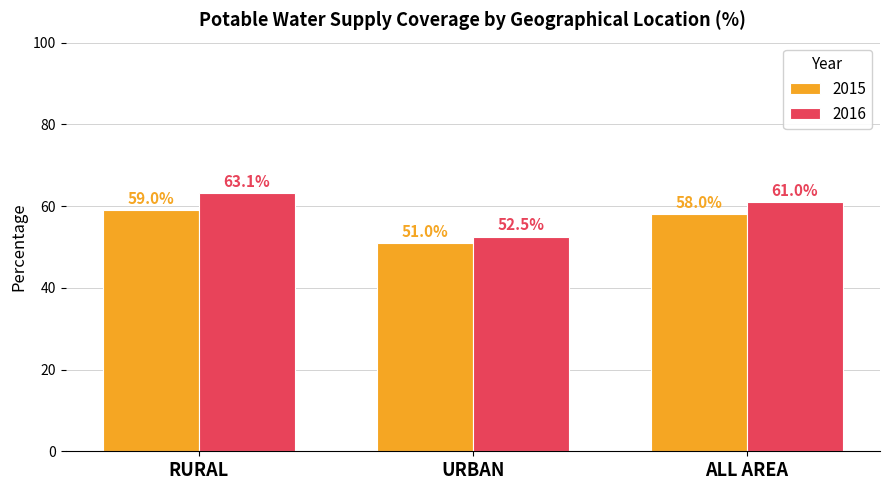

How many bars are there in total?

6